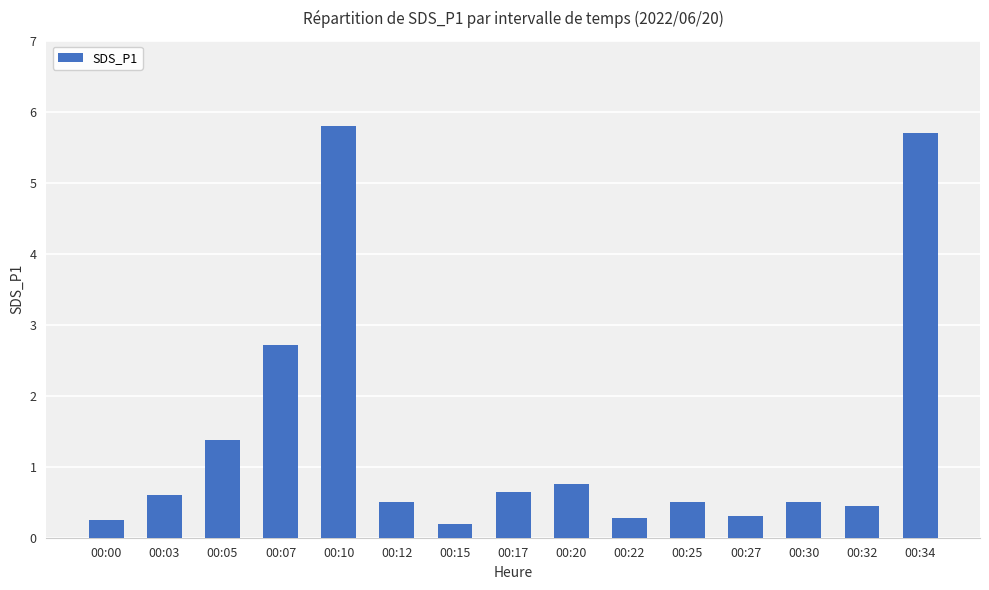

What is the value of the 6th bar from the left?

0.5